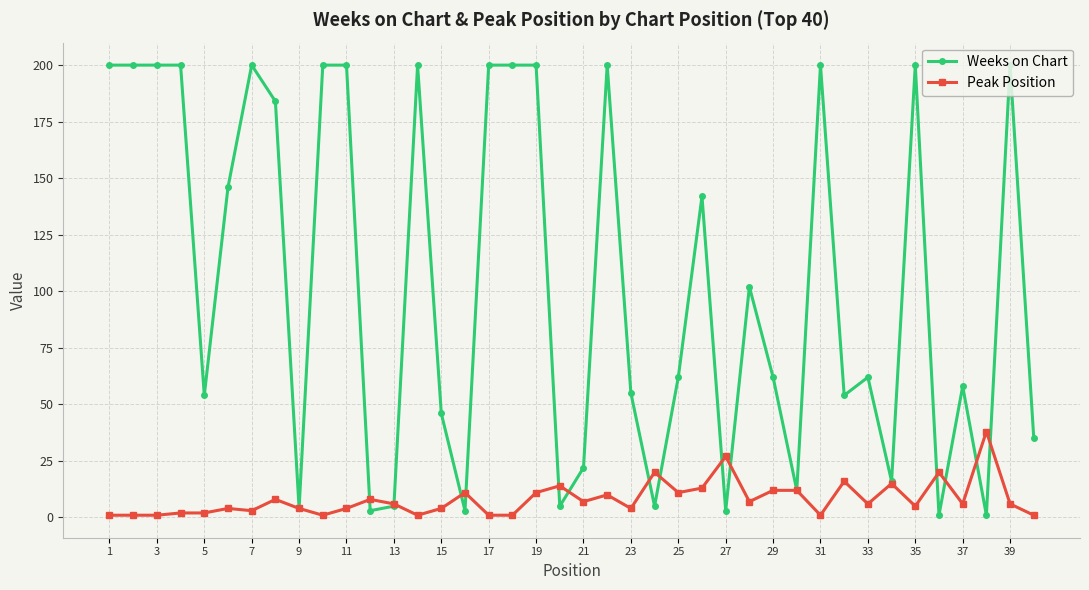

Which series has the largest range (max minus min)?

Weeks on Chart